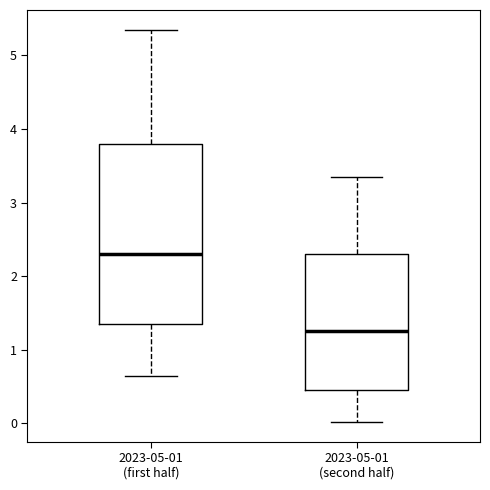

Reading left to right, transcribe this box plot: for each box, give where its median line is, the range the box spans, and where its two whiskers end, as read against the y-axis. The values are not printed on the chart, so give them approximately, as read against the axis.

2023-05-01 (first half): median 2.3, box 1.4 to 3.8, whiskers 0.7 to 5.4
2023-05-01 (second half): median 1.3, box 0.5 to 2.3, whiskers 0.0 to 3.4